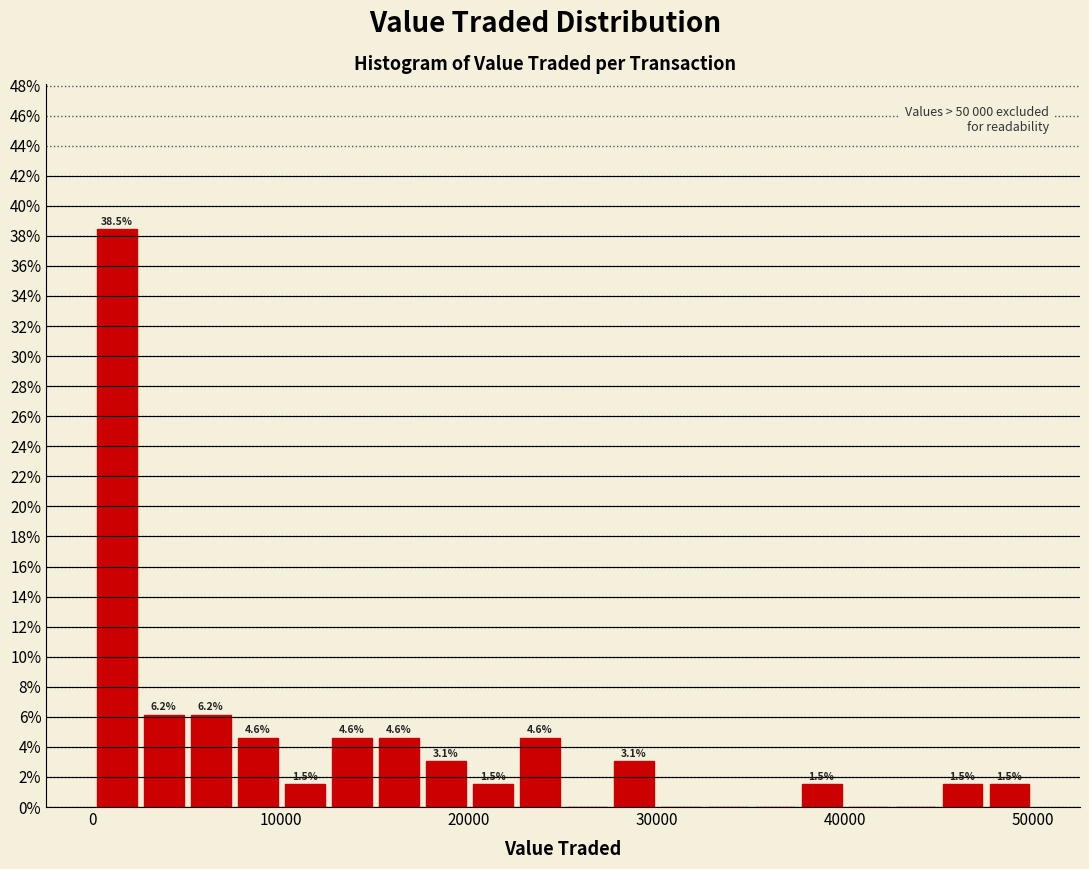

Read against the x-axis, roughly where is the centre of the tallest bar?

1000